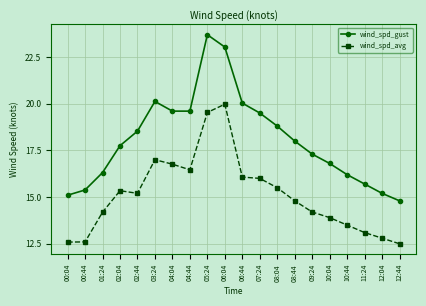

Which series has the largest total across all categories?

wind_spd_gust